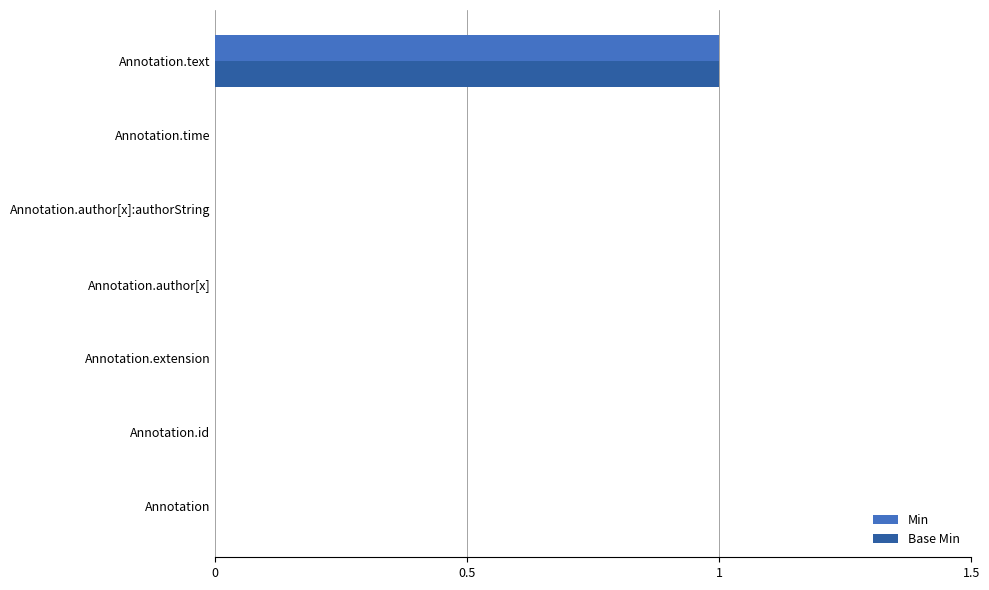

Is it true that Base Min equals 0 at Annotation.id?

True